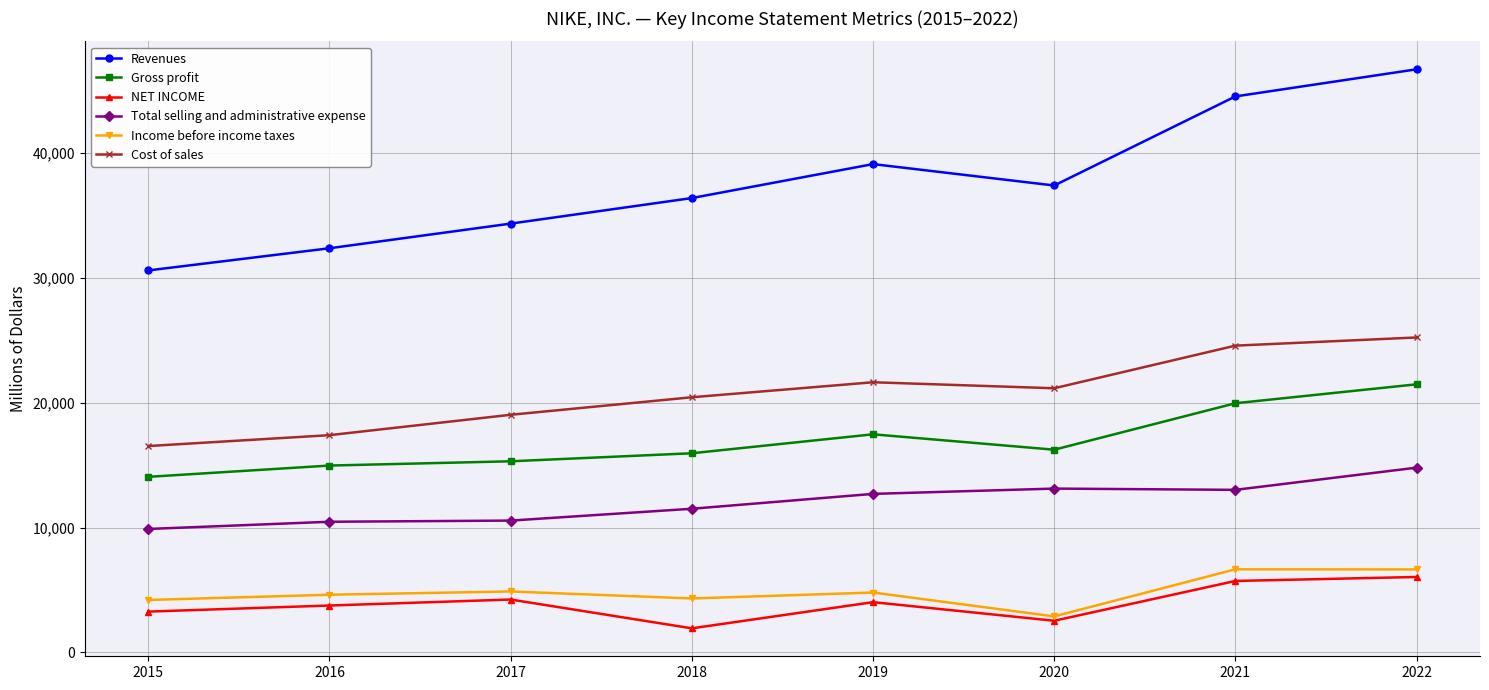

What is the maximum value shown in the chart?

46710